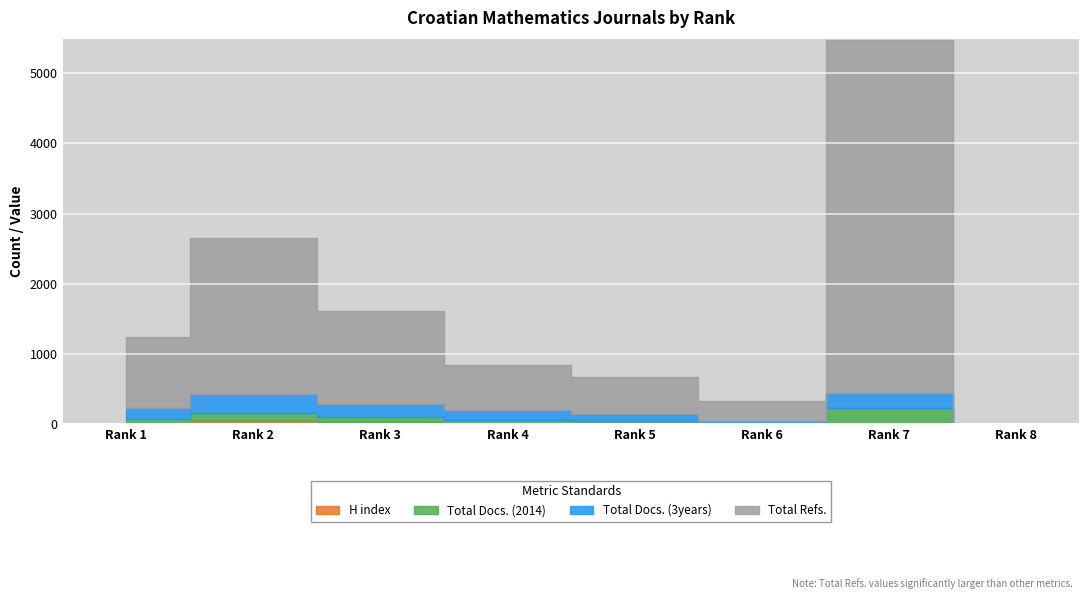

Which has a higher value, Rank 1 or Rank 5?

Rank 1